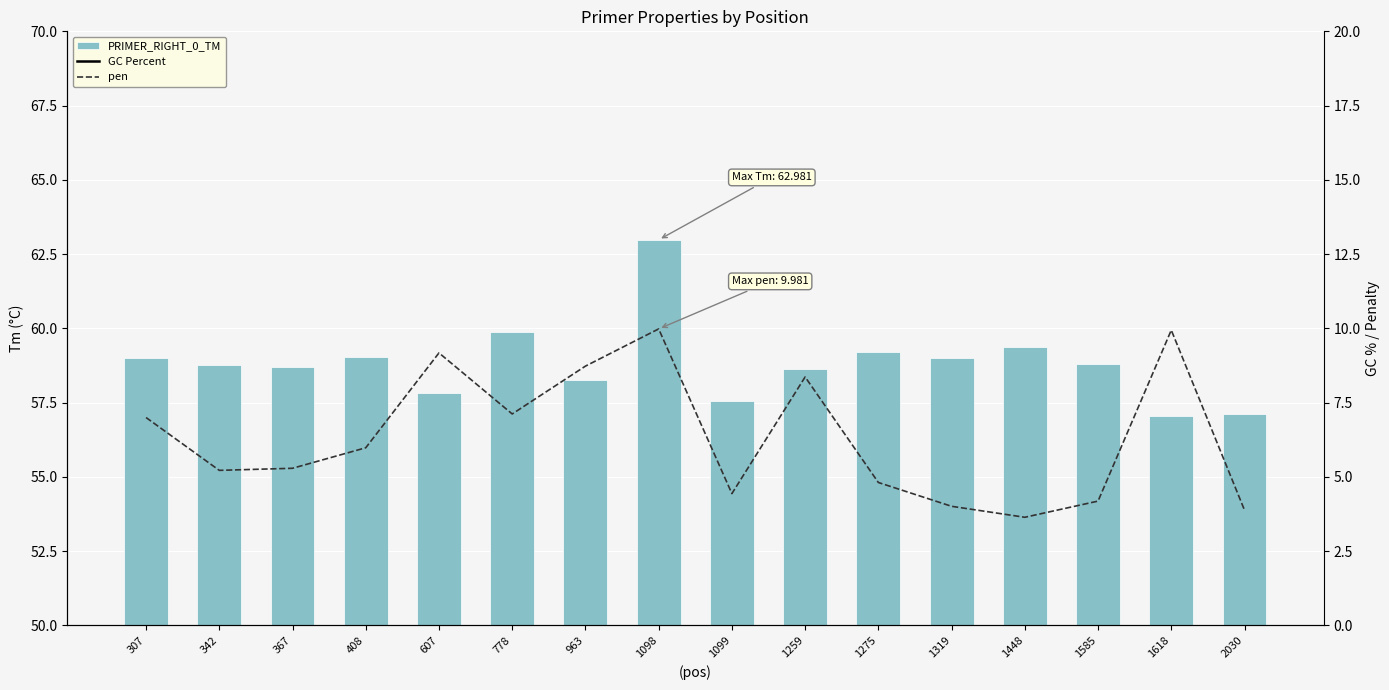

At which category is the sum across all series the highest?

1098